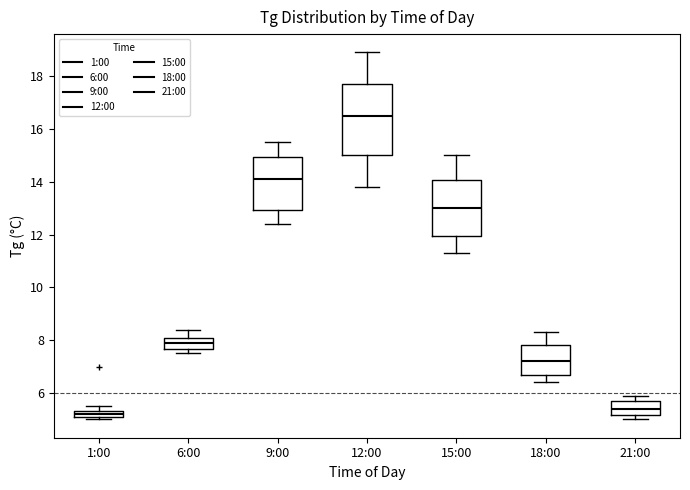

Which box's median line is the highest?

12:00